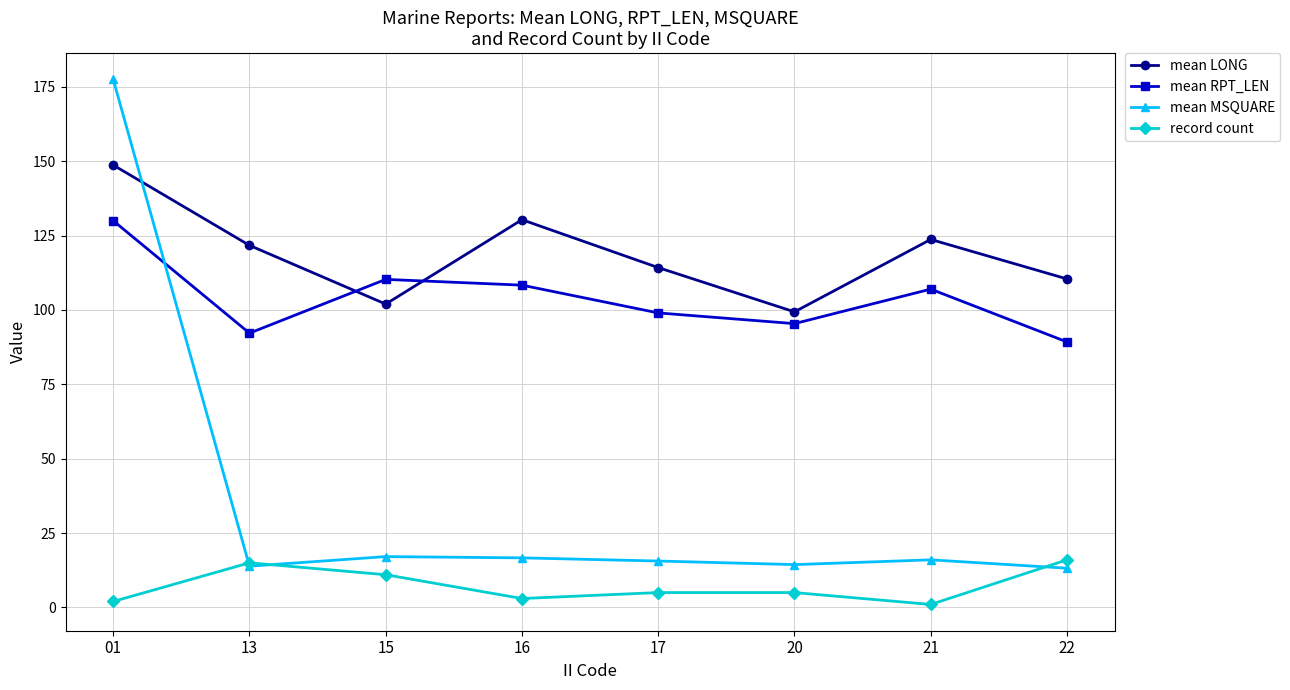

What is the average value of the mean MSQUARE series?

35.5